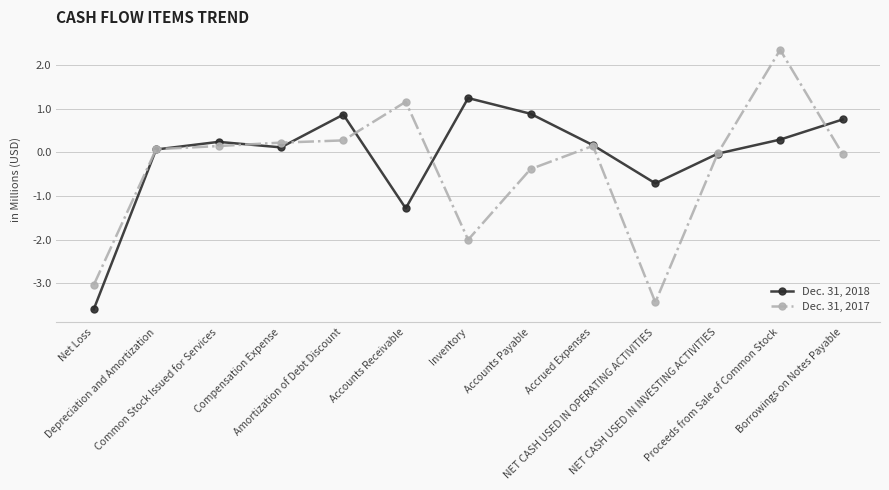

In Dec. 31, 2017, how many points are higher than both neighbors (excluding endpoints)?

3